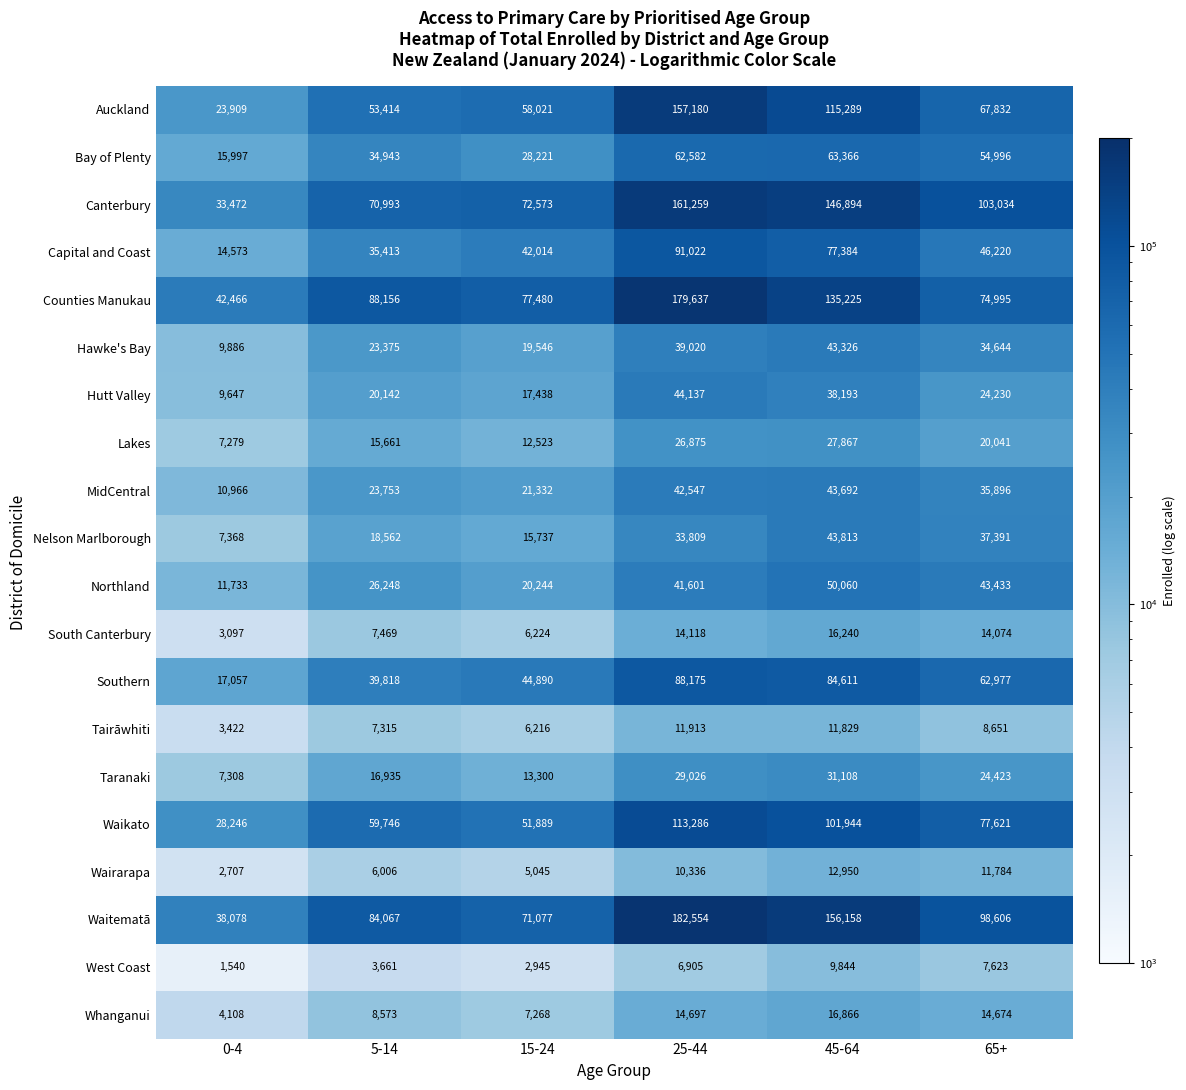

Is the value of Hutt Valley at 15-24 greater than the value of Canterbury at 5-14?

No